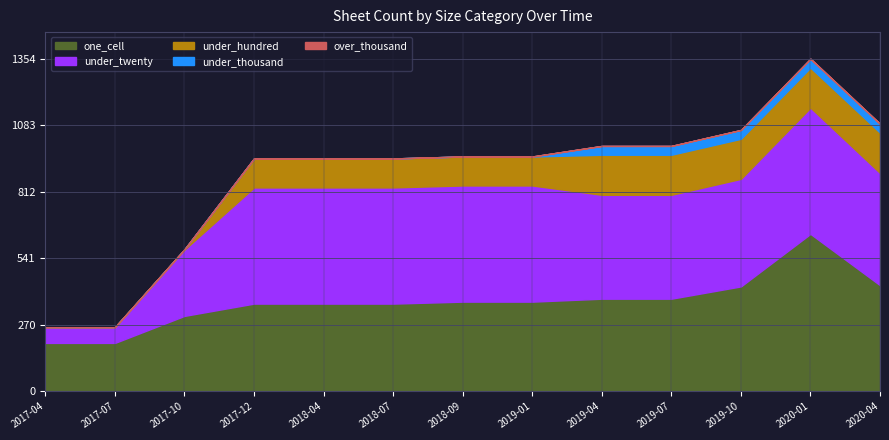

Which series has the widest spread of values?

under_twenty_cells